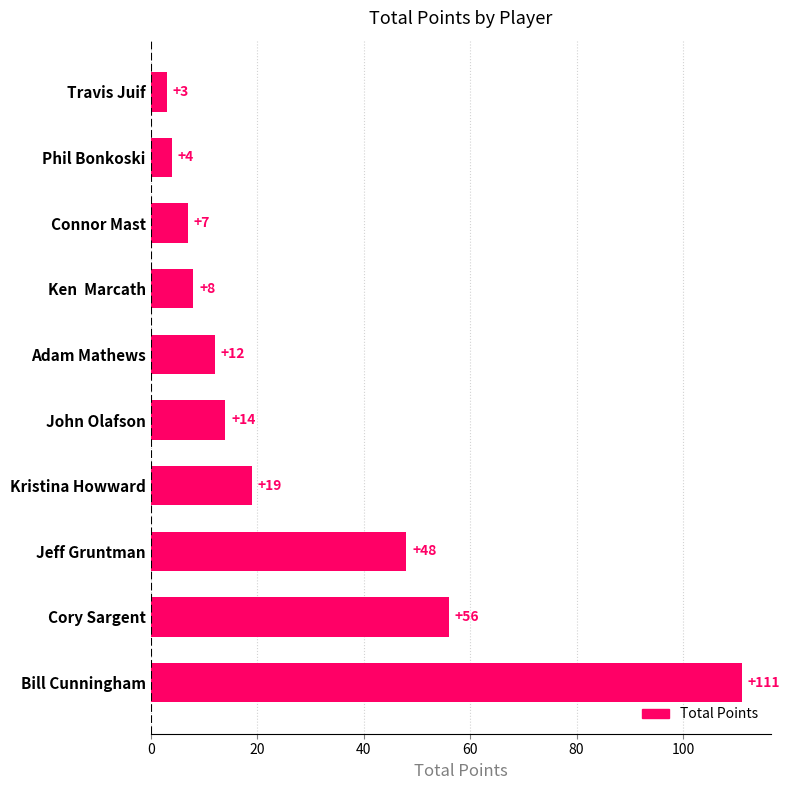

What is the maximum value shown in the chart?

111